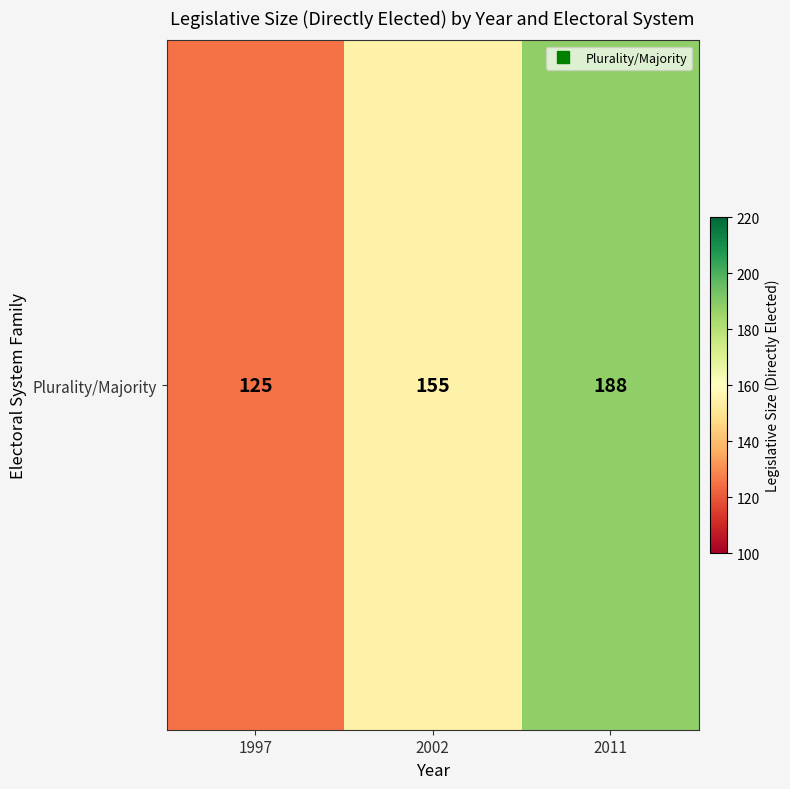

Which label corresponds to the largest value in the chart?

2011